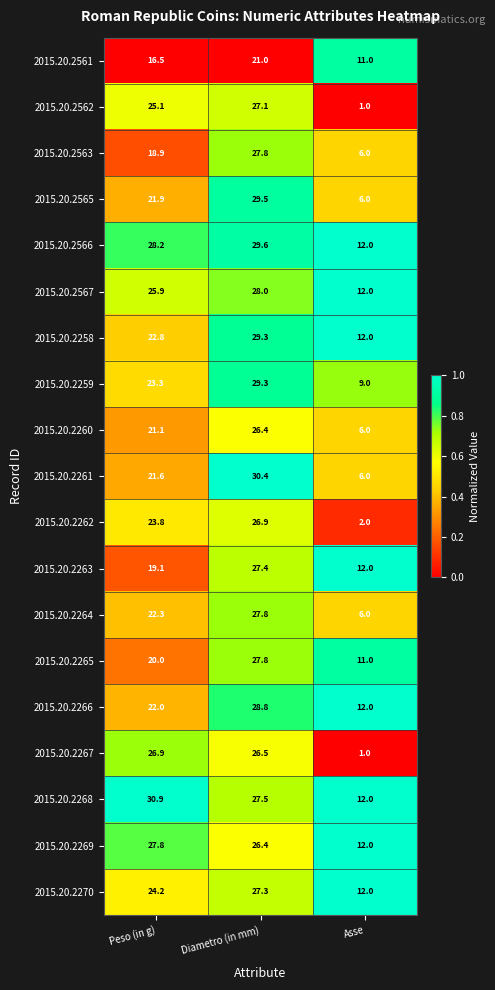

Between Diametro (in mm) and Asse, which series saw the biggest shift?

2015.20.2562